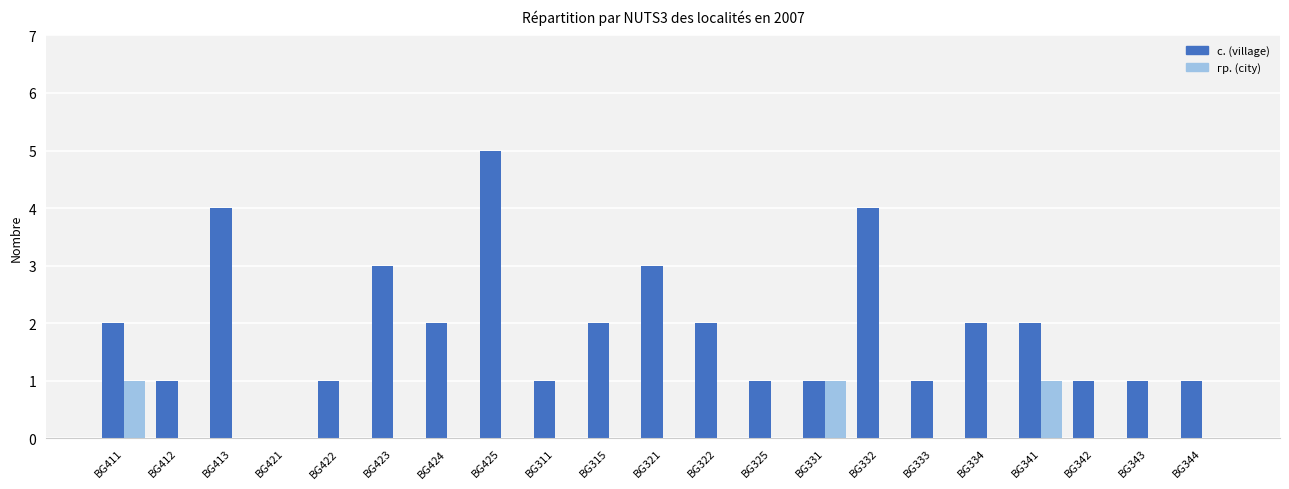

At which category is the sum across all series the highest?

BG425